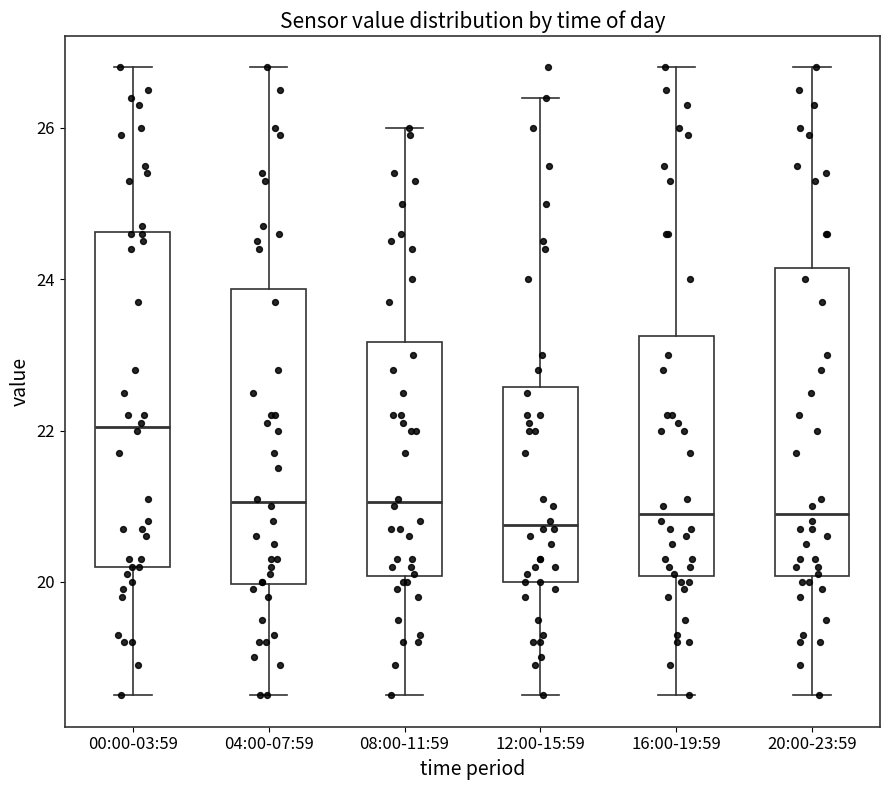

Which box is the tallest, from its lower edge to its upper edge?

00:00-03:59